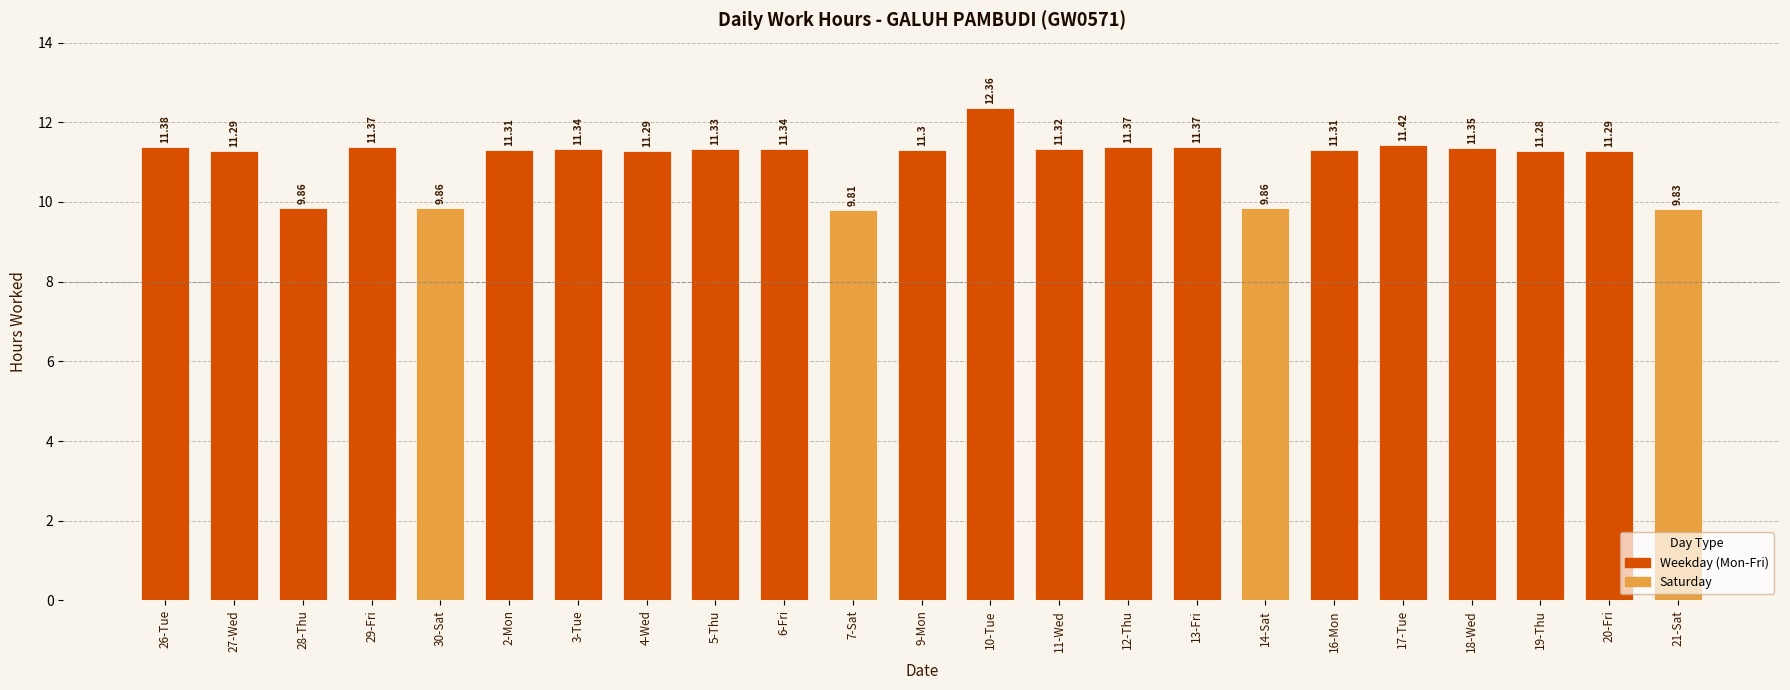

At which label does the data first exceed 11?

26-Tue